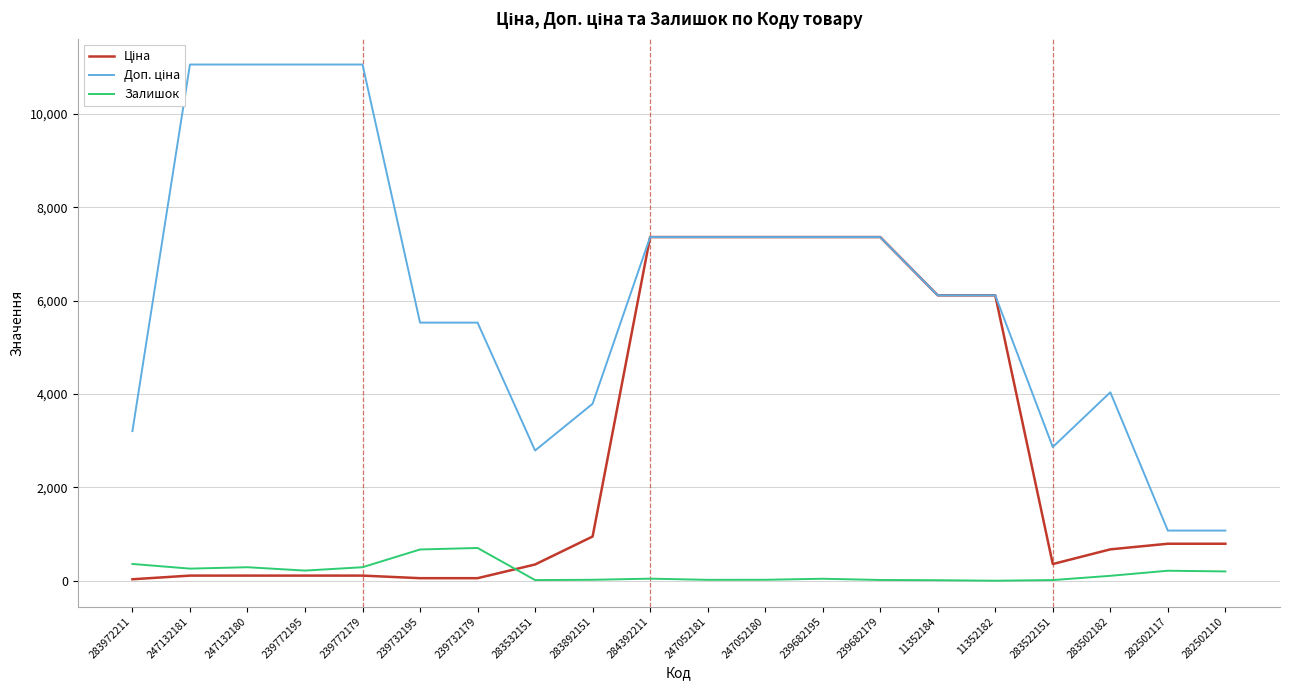

Reading left to right, list all the values displayed in this chart.

Ціна: 32.0	110.5	110.5	110.5	110.5	55.3	55.3	348.6	947.6	7360.2	7360.2	7360.2	7360.2	7360.2	6112.5	6112.5	358.0	672.7	793.0	793.0
Доп. ціна: 3205.0	11055.0	11055.0	11055.0	11055.0	5528.0	5528.0	2789.2	3790.3	7360.2	7360.2	7360.2	7360.2	7360.2	6112.5	6112.5	2863.8	4036.0	1074.6	1074.6
Залишок: 360.0	260.0	290.0	218.0	290.0	670.0	702.0	15.0	21.0	45.0	20.0	21.0	43.0	17.0	12.0	1.0	15.0	106.0	215.0	200.0